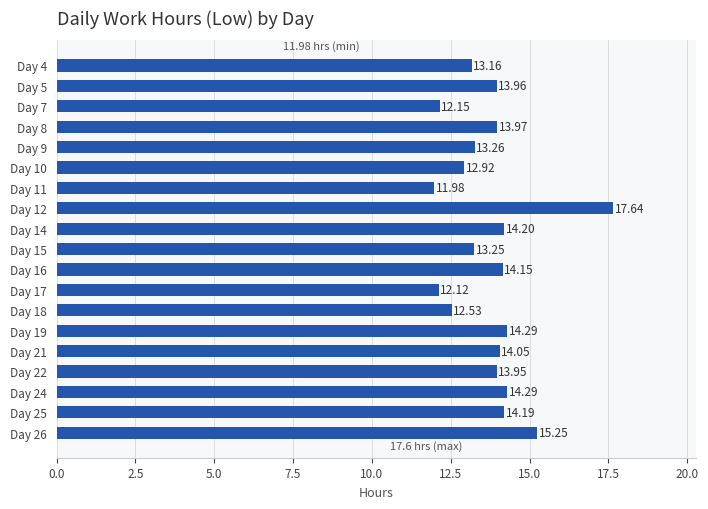

What is the sum of all values?

261.3